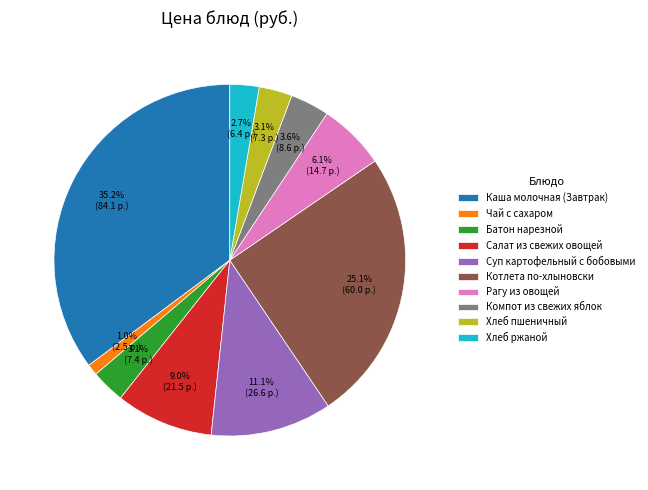

To the nearest percent, what is the combined percentage of Чай с сахаром and Каша молочная (Завтрак)?

36%